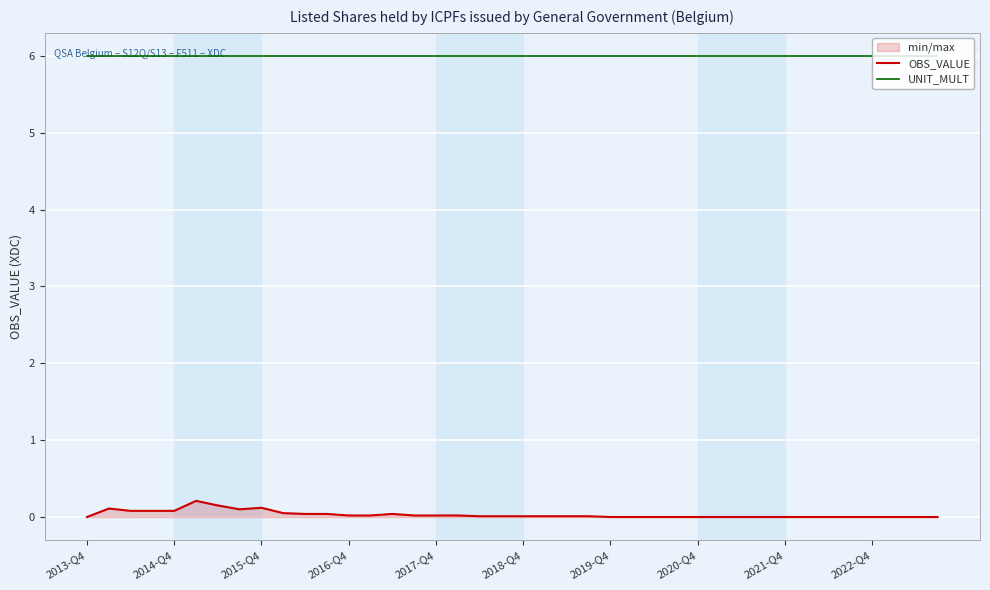

Rank the series by their average value, from highest to lowest.

UNIT_MULT, OBS_VALUE